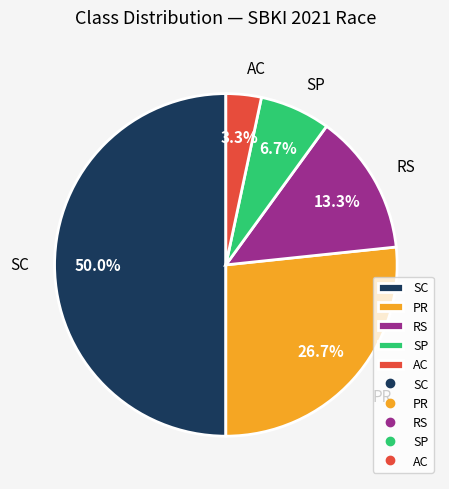

What percentage is the PR slice, to the nearest percent?

27%